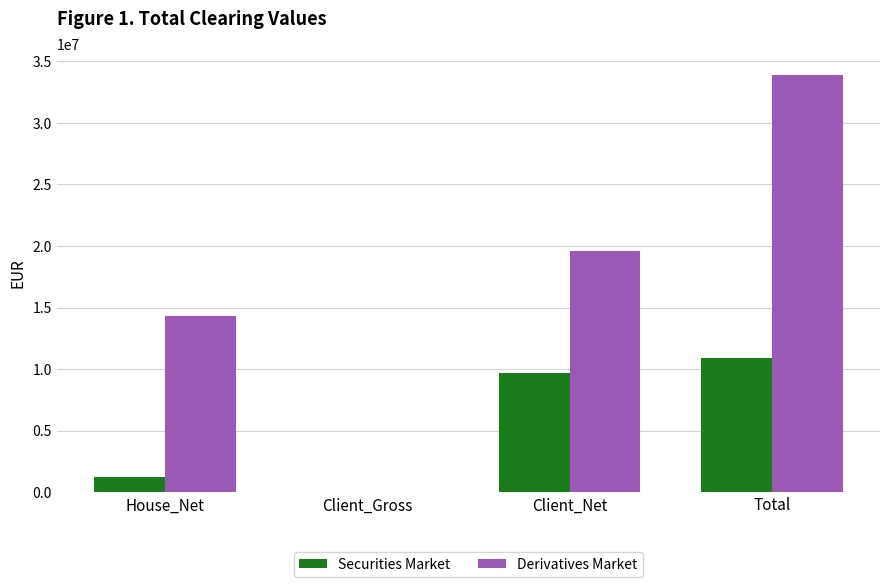

Between House_Net and Client_Net, which series saw the biggest shift?

Securities Market